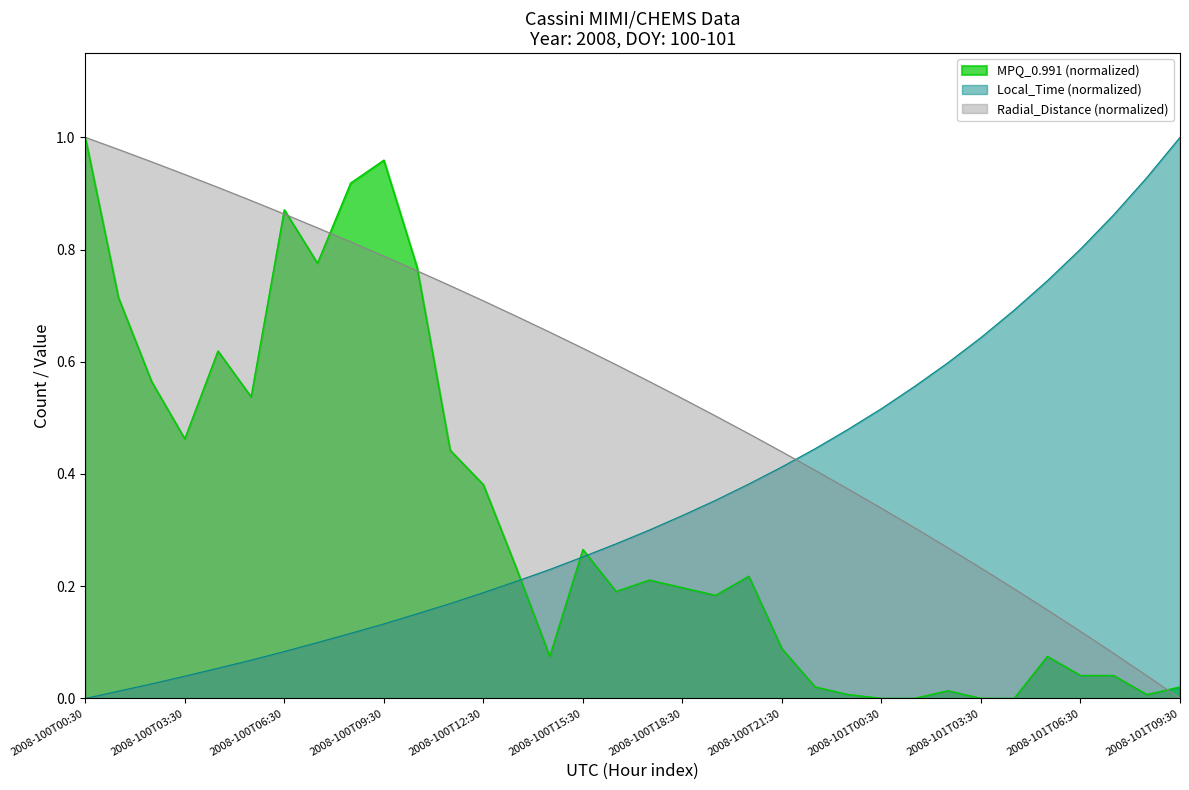

How many categories are shown in the chart?

34